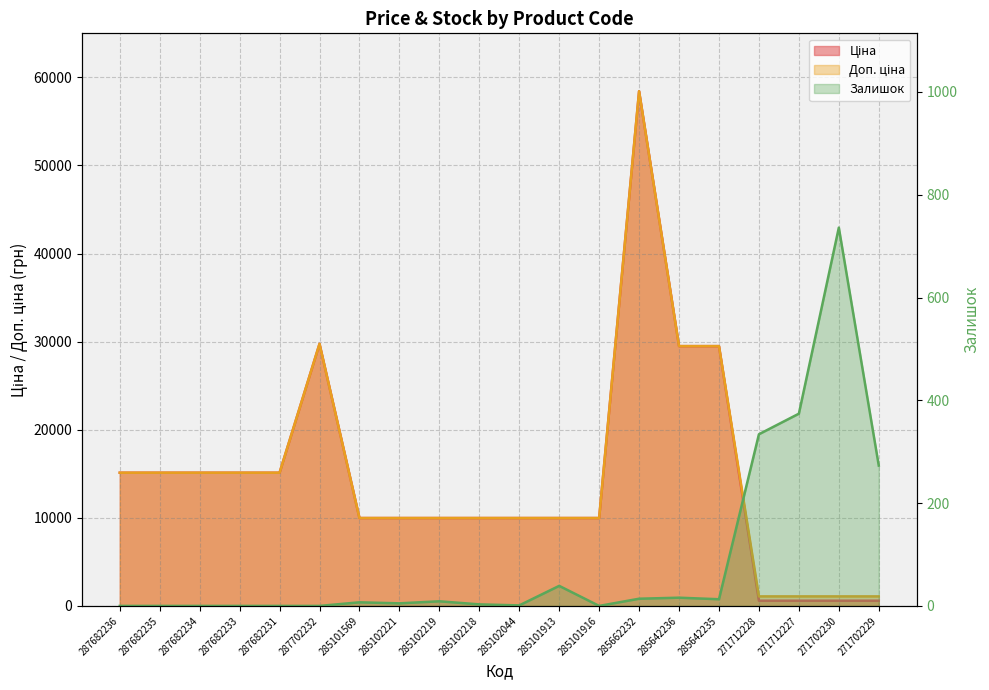

Which series ends up on top after the final intersection of Ціна and Залишок?

Ціна